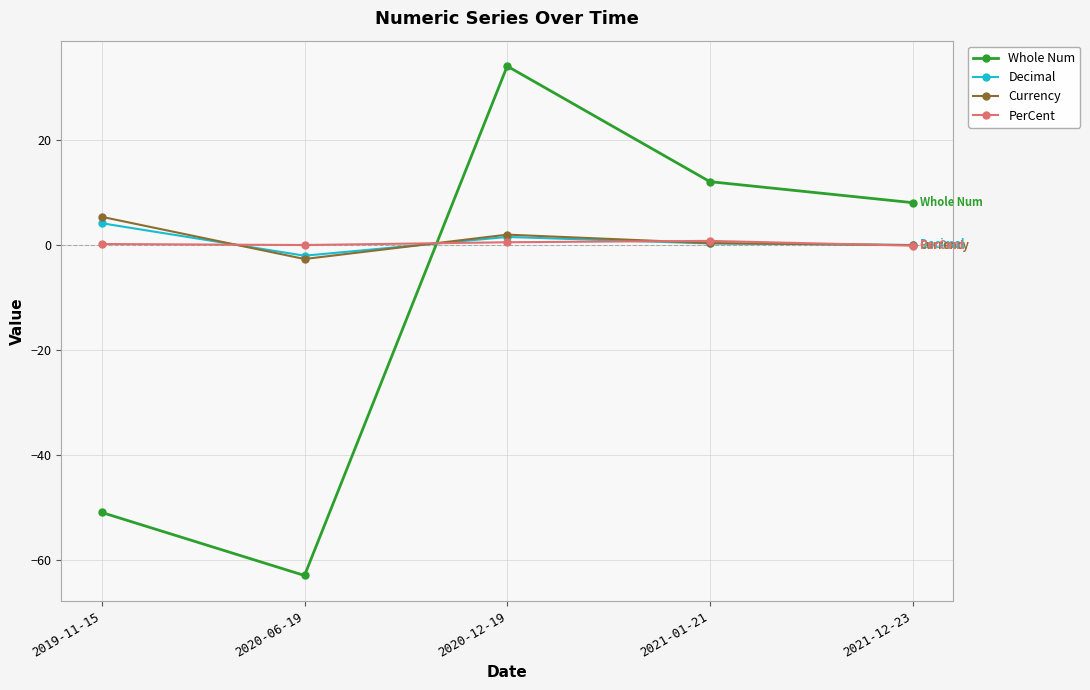

What is the difference between the second highest and minimum values in the Currency series?

4.6